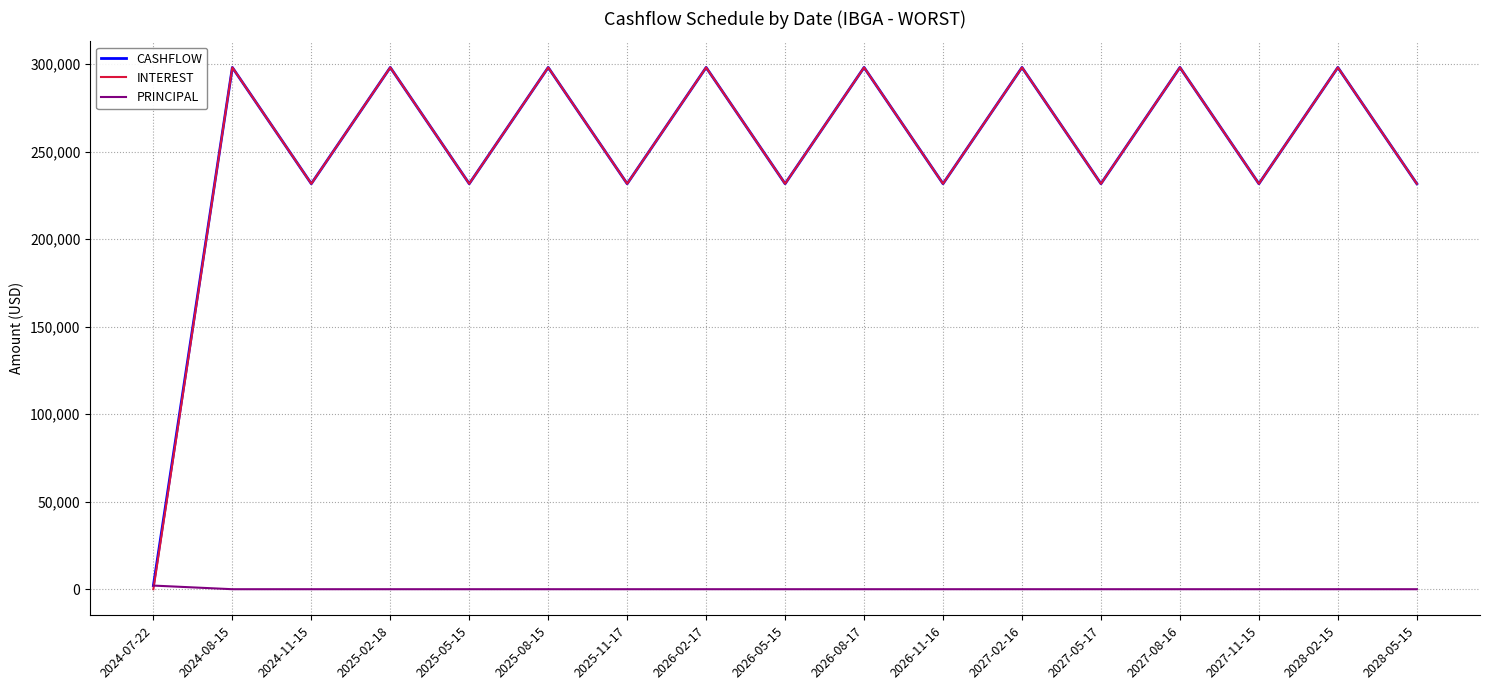

What is the total value across all series at 2026-11-16?

463265.0